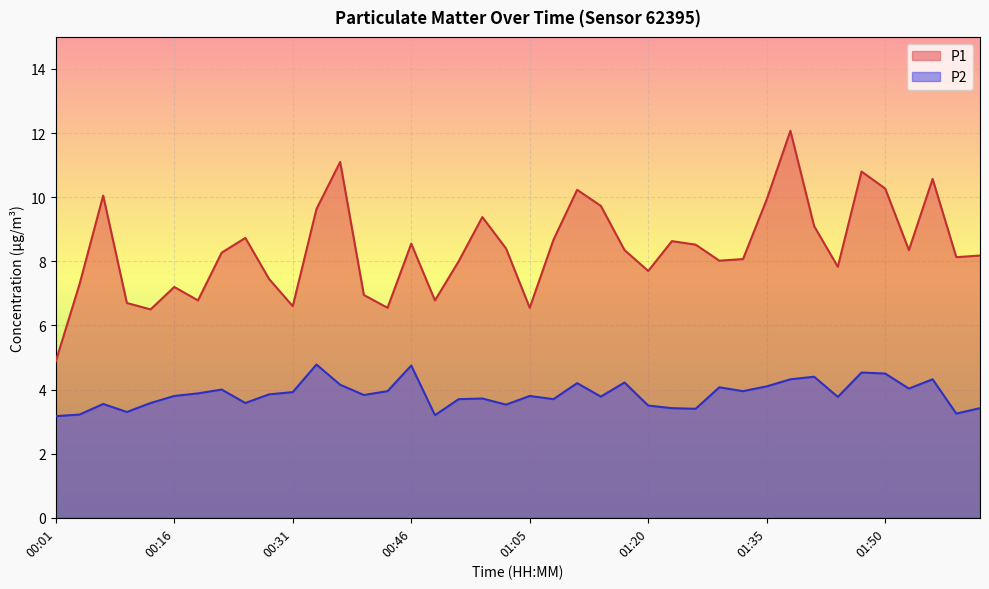

What is the difference between the second highest and second lowest values in the P2 series?

1.5